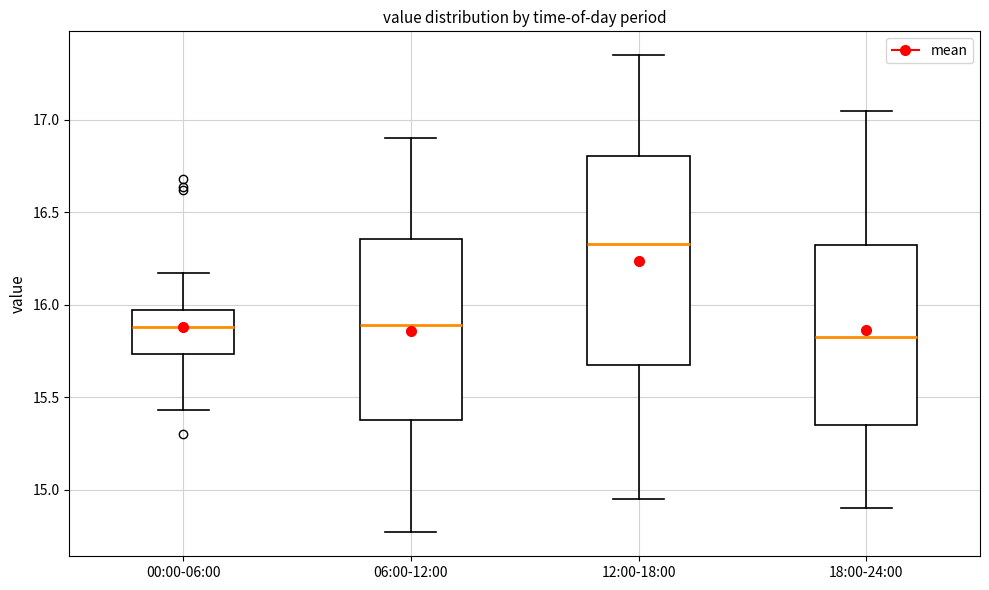

Where does the median line of the box for 18:00-24:00 sit on the y-axis? The values are not printed on the chart, so give them approximately, as read against the axis.

15.85